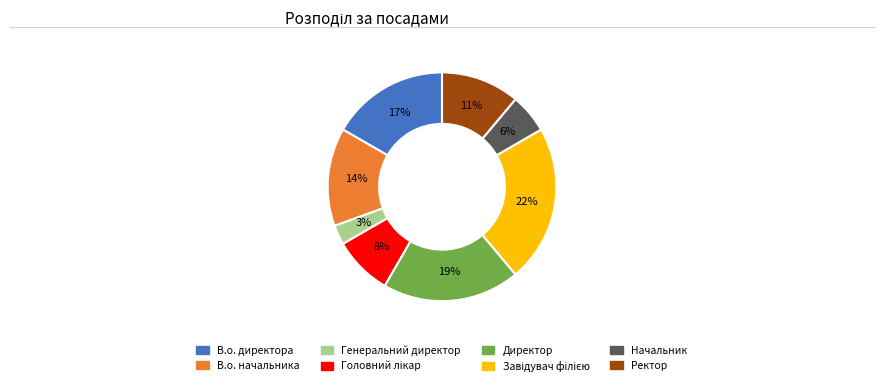

What is the ratio of the value at В.о. начальника to the value at Директор?

0.7